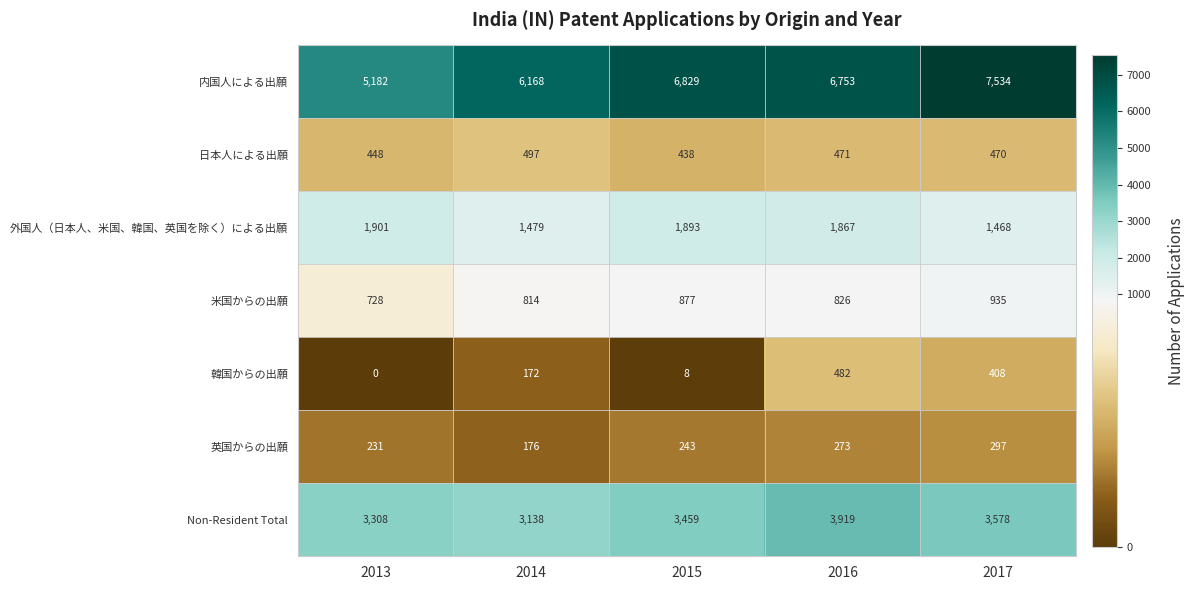

Rank the series at 2015 from highest to lowest value.

内国人による出願, Non-Resident Total, 外国人（日本人、米国、韓国、英国を除く）による出願, 米国からの出願, 日本人による出願, 英国からの出願, 韓国からの出願